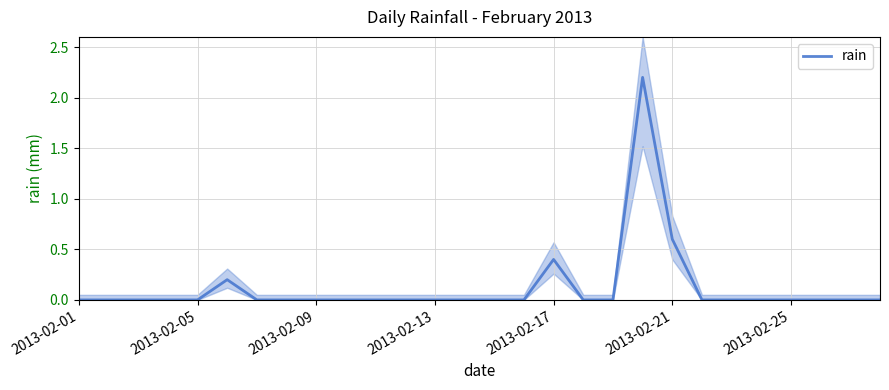

What is the average value?

0.1